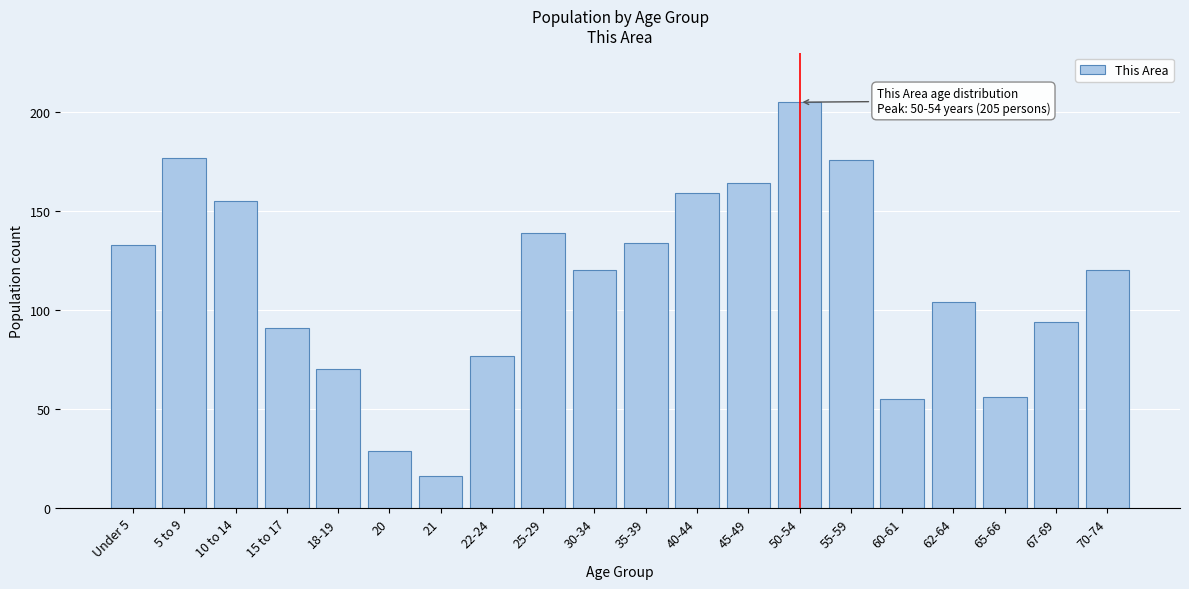

Reading left to right, extract all data points from this chart.

133	177	155	91	70	29	16	77	139	120	134	159	164	205	176	55	104	56	94	120